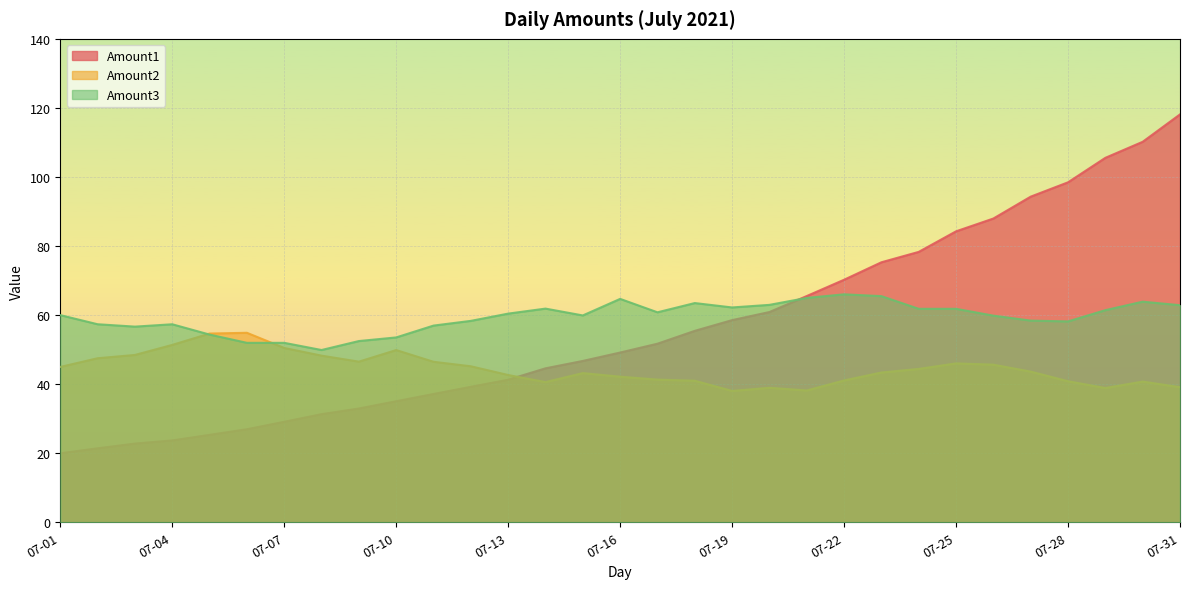

What is the minimum value shown in the chart?

20.0